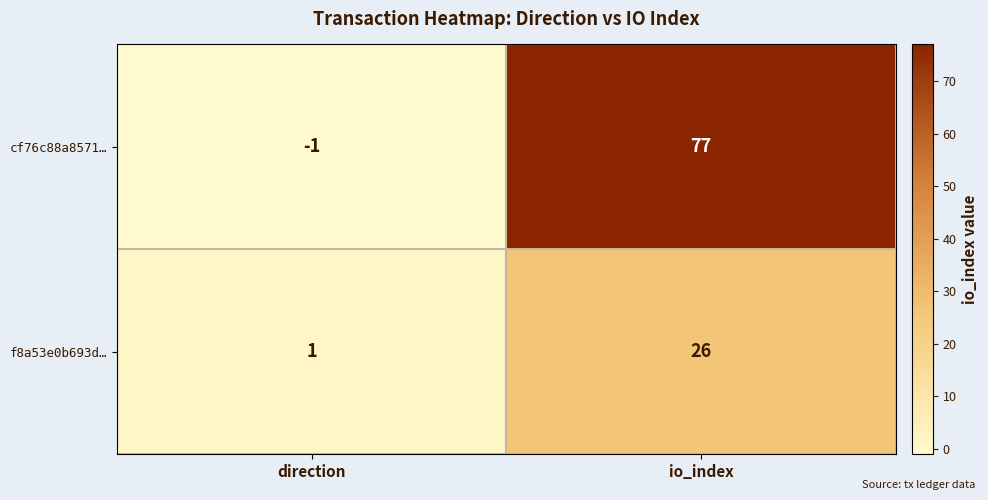

At which category does the chart reach its minimum across all series?

direction